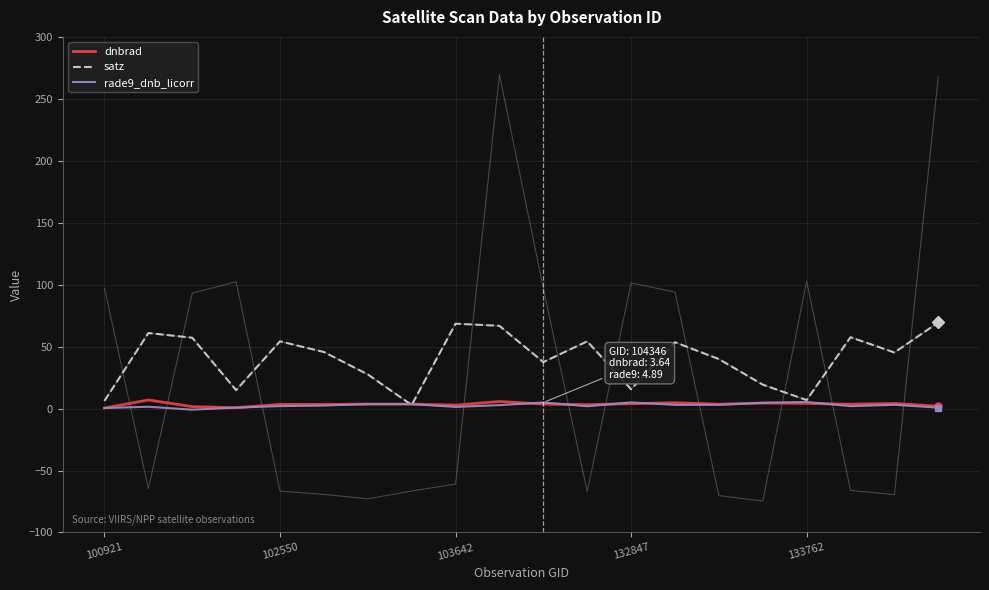

Reading left to right, what are all the values shown in this chart?

dnbrad: 0.4	6.9	1.6	0.7	3.4	3.3	3.6	3.6	2.8	5.7	3.6	3.2	3.9	4.7	3.5	4.5	4.2	3.5	4.1	1.9
satz: 6.2	61.0	57.2	14.9	54.3	45.6	27.6	2.9	68.5	66.8	37.5	54.3	15.5	53.5	39.9	19.3	6.8	57.6	45.3	69.5
rade9_dnb_licorr: 0.4	1.5	-0.9	0.8	2.0	2.4	3.6	3.6	1.3	2.8	4.9	1.9	5.0	3.0	3.0	4.6	5.3	1.9	3.0	0.8